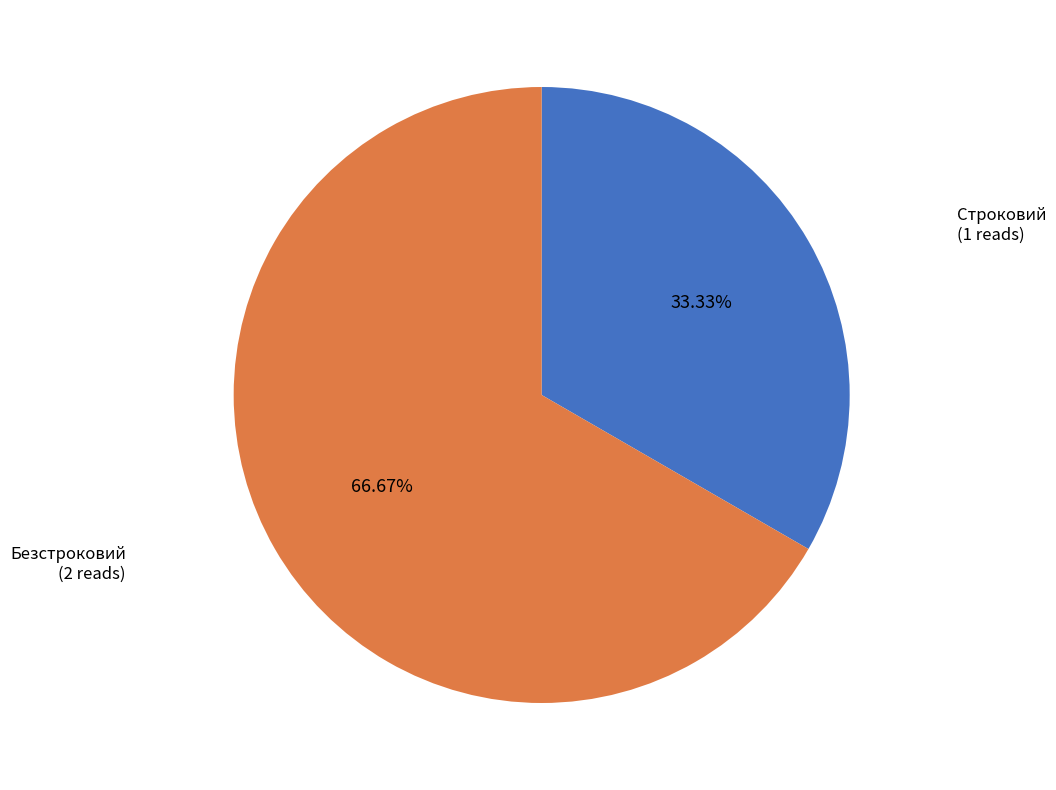

Between Безстроковий and Строковий, which is larger?

Безстроковий